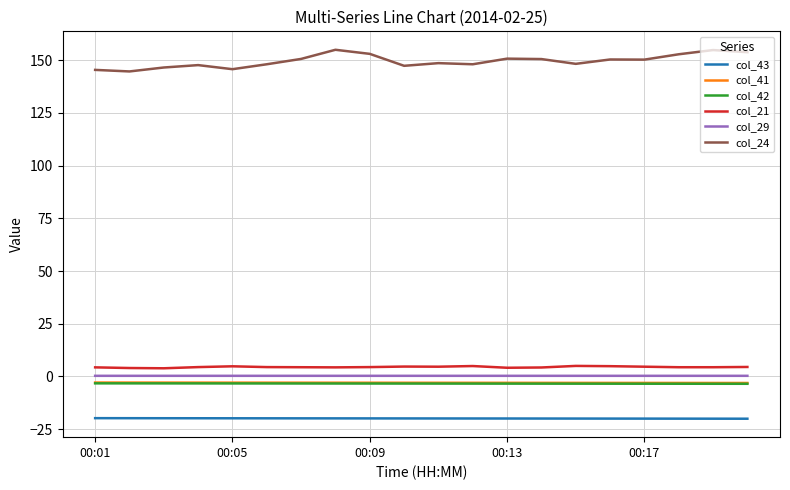

Which series has the largest total across all categories?

col_24